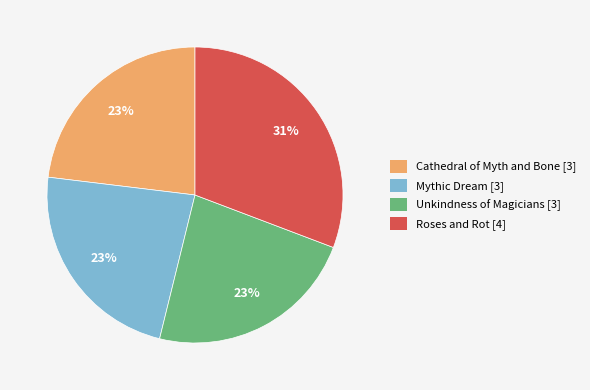

The Unkindness of Magicians slice represents 38% of the pie. True or false?

False